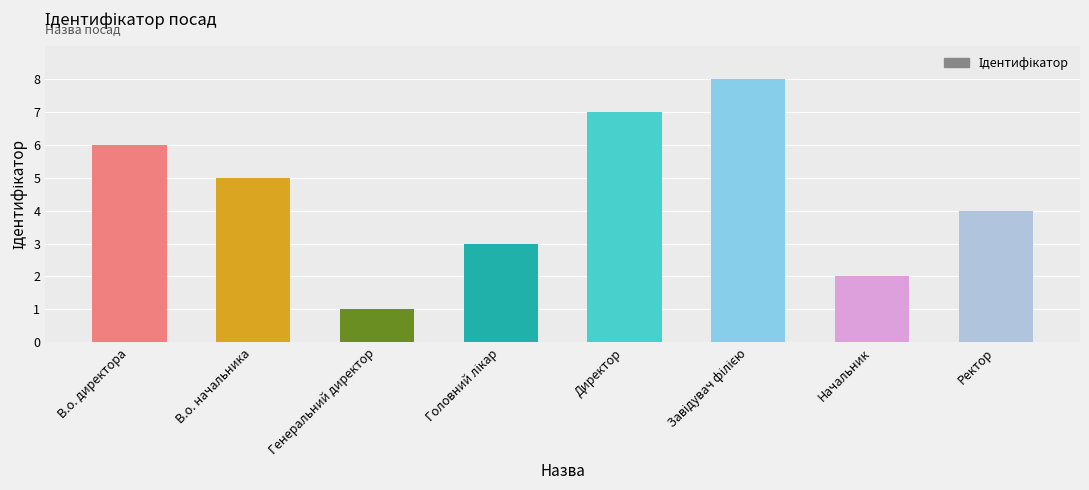

What is the label of the 4th bar from the right?

Директор